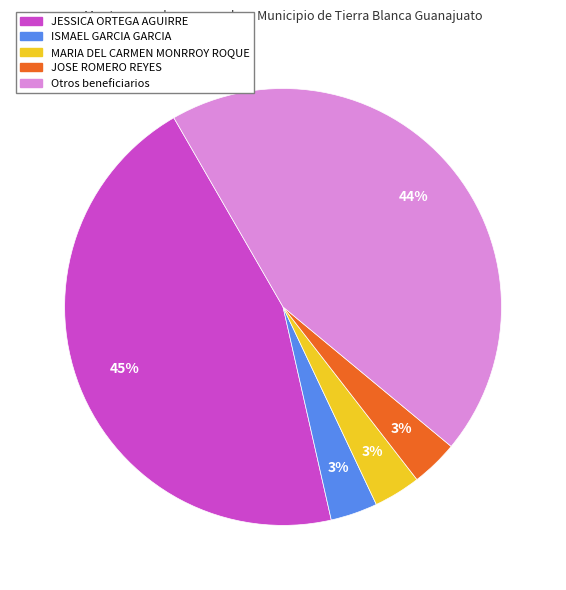

Is there any slice that represents more than half of the pie?

No